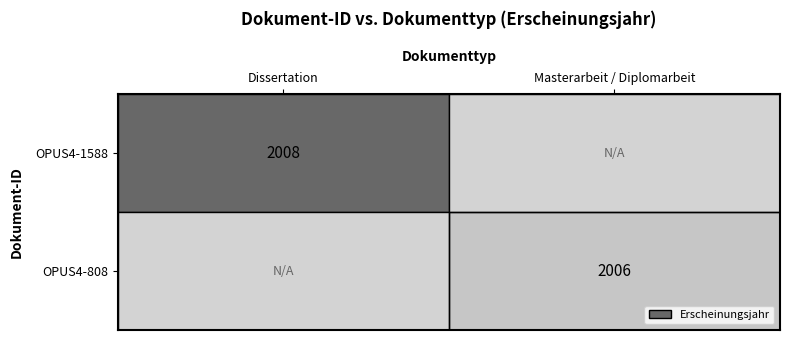

True or false: OPUS4-808 has a value of 2006 at Masterarbeit / Diplomarbeit.

True